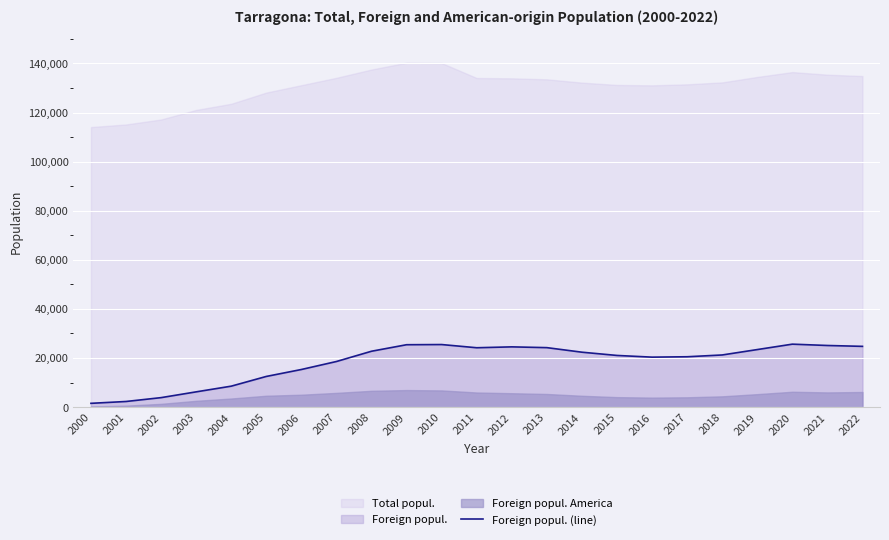

Which category has the highest value across all series?

2020